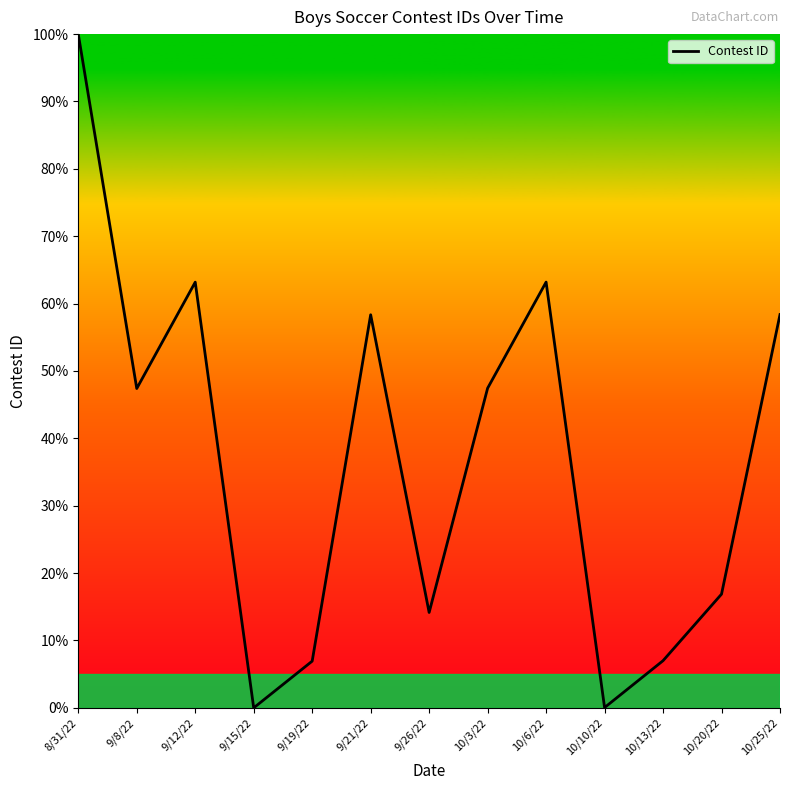

Which category has the highest value across all series?

8/31/22